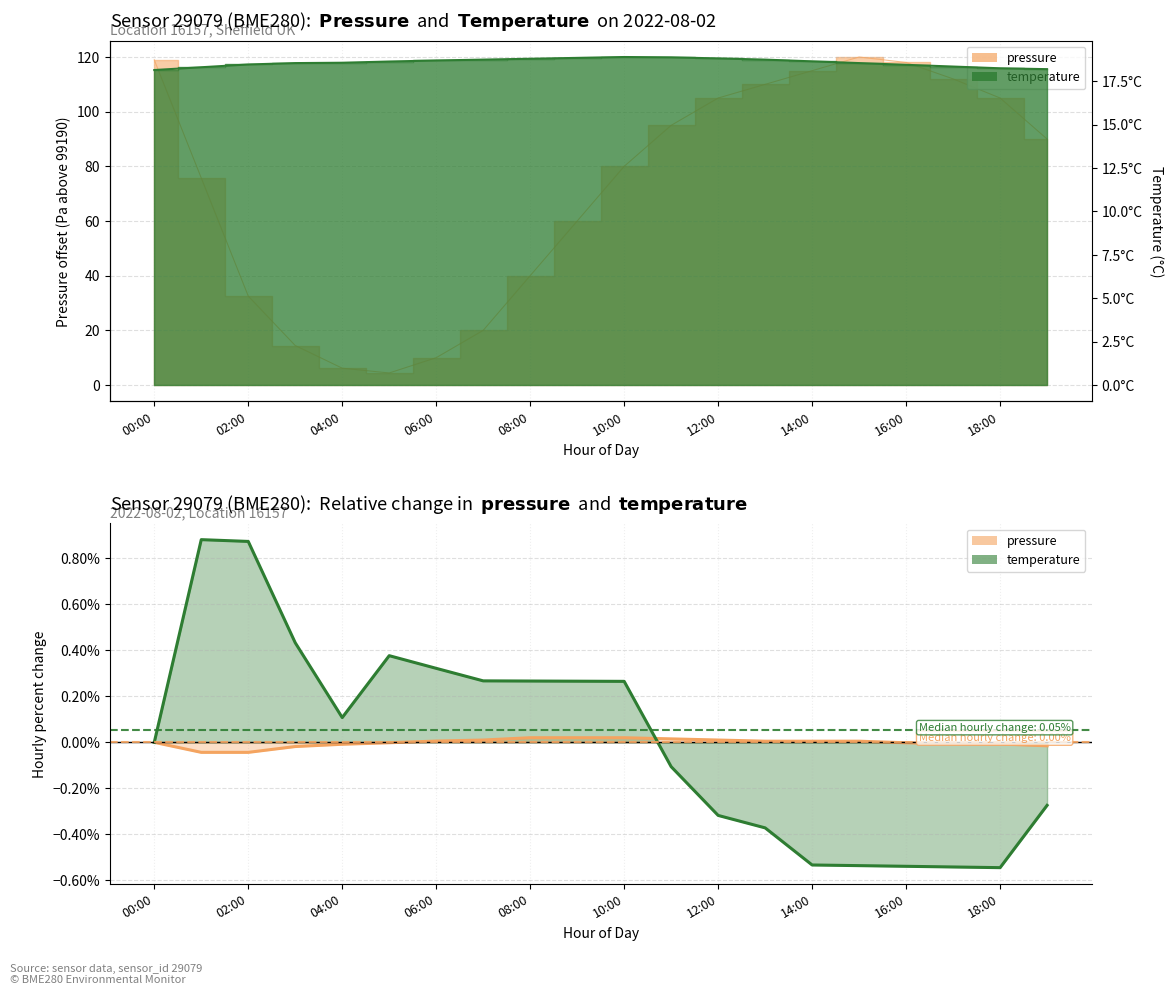

True or false: pressure_line has a value of 0.0 at 12:00.

True